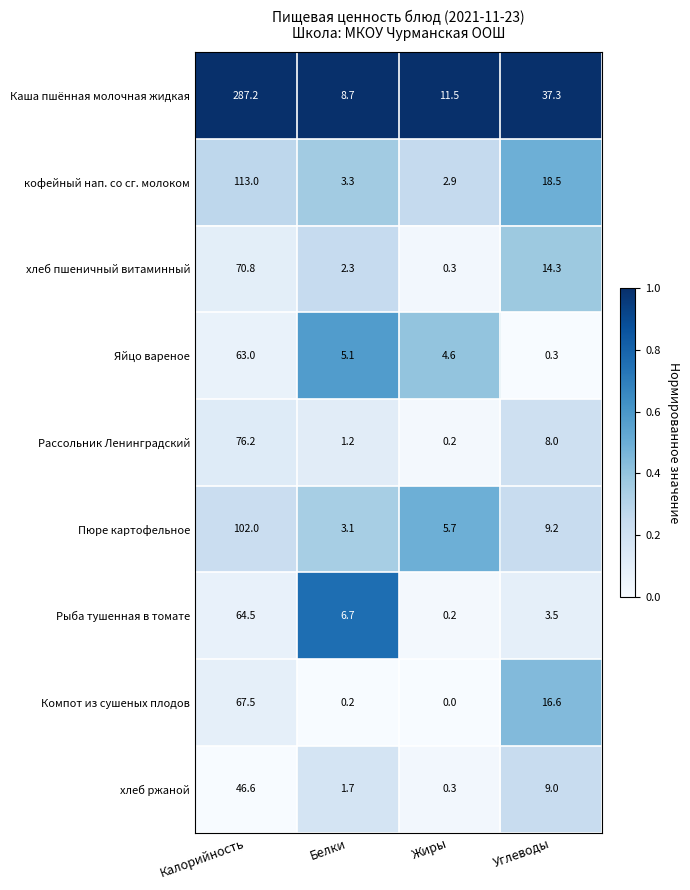

What is the difference between the maximum and second lowest values in the Пюре картофельное series?

96.3